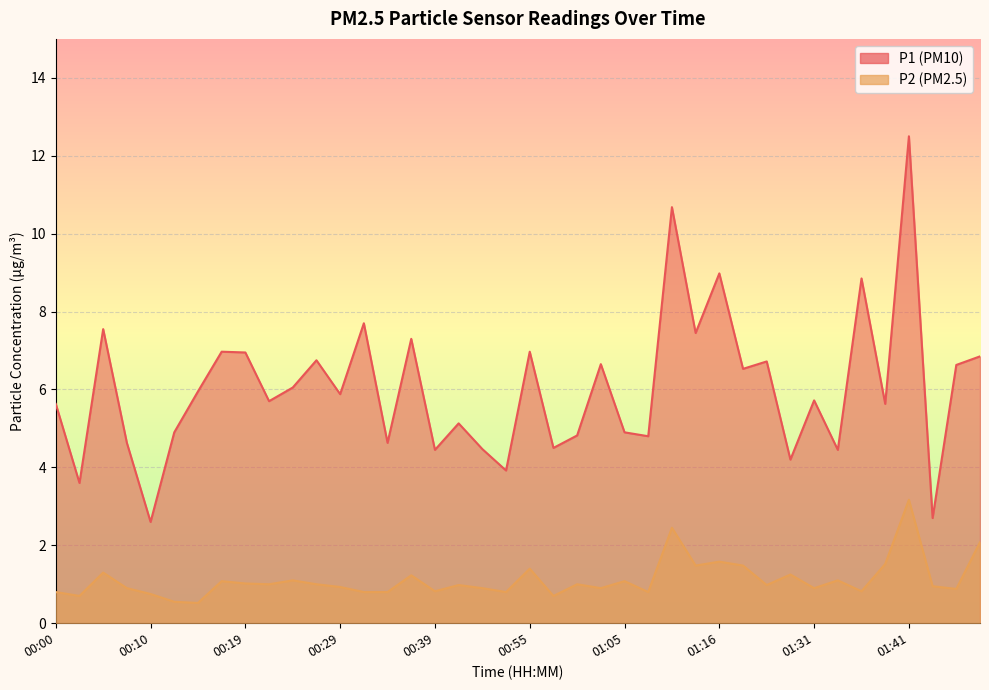

What are all the series names shown in the legend?

P1, P2